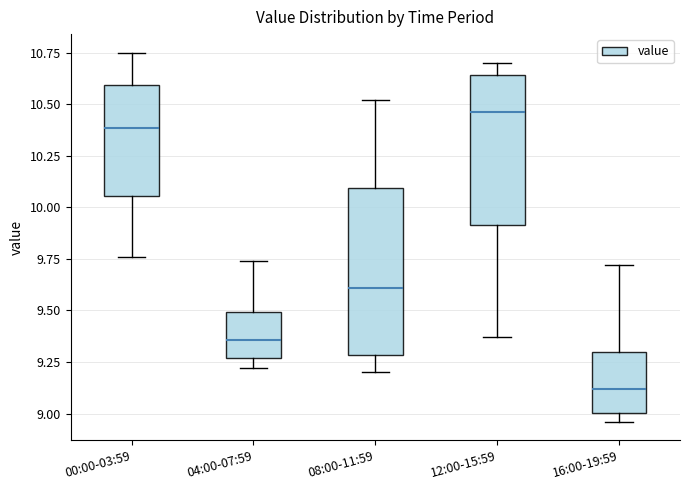

Reading left to right, transcribe this box plot: for each box, give where its median line is, the range the box spans, and where its two whiskers end, as read against the y-axis. The values are not printed on the chart, so give them approximately, as read against the axis.

00:00-03:59: median 10.40, box 10.05 to 10.60, whiskers 9.75 to 10.75
04:00-07:59: median 9.35, box 9.25 to 9.50, whiskers 9.20 to 9.75
08:00-11:59: median 9.60, box 9.30 to 10.10, whiskers 9.20 to 10.50
12:00-15:59: median 10.45, box 9.90 to 10.65, whiskers 9.35 to 10.70
16:00-19:59: median 9.10, box 9.00 to 9.30, whiskers 8.95 to 9.70